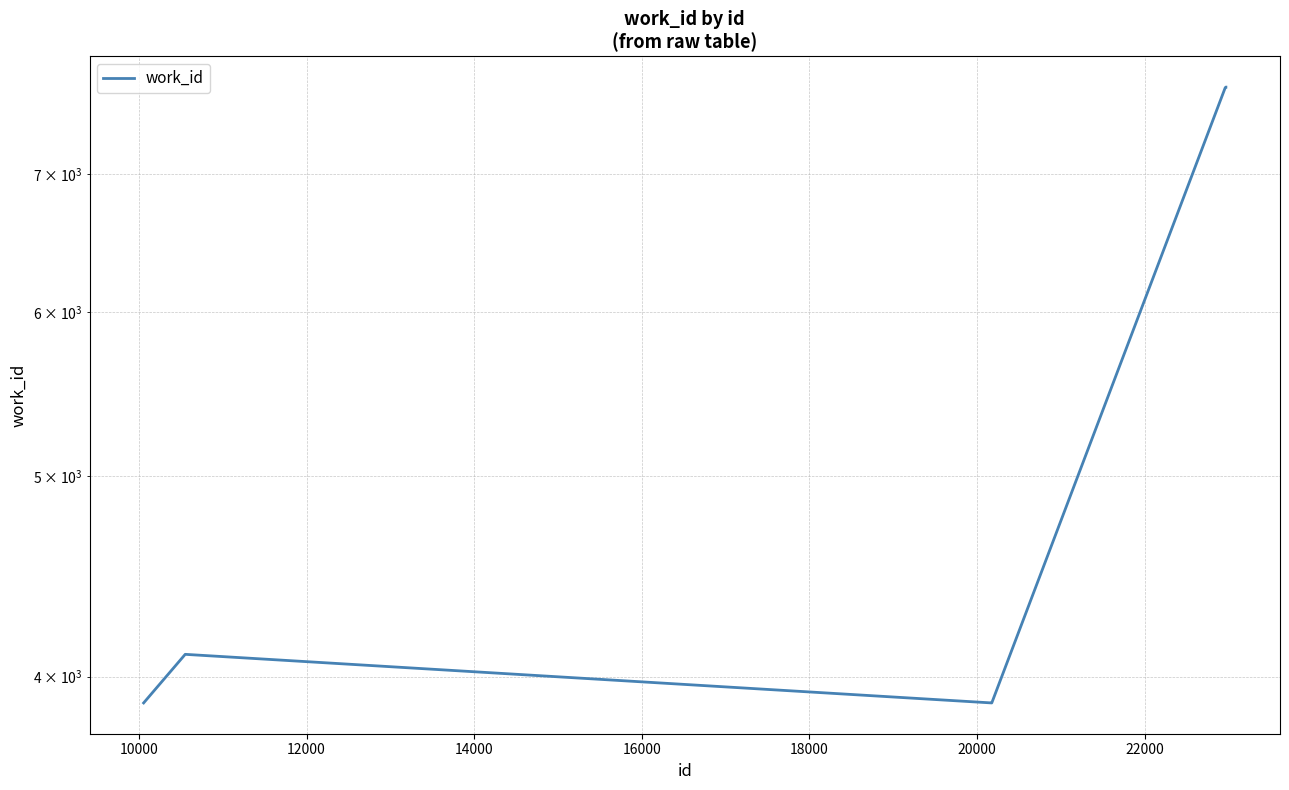

How many values are below 7705?

4